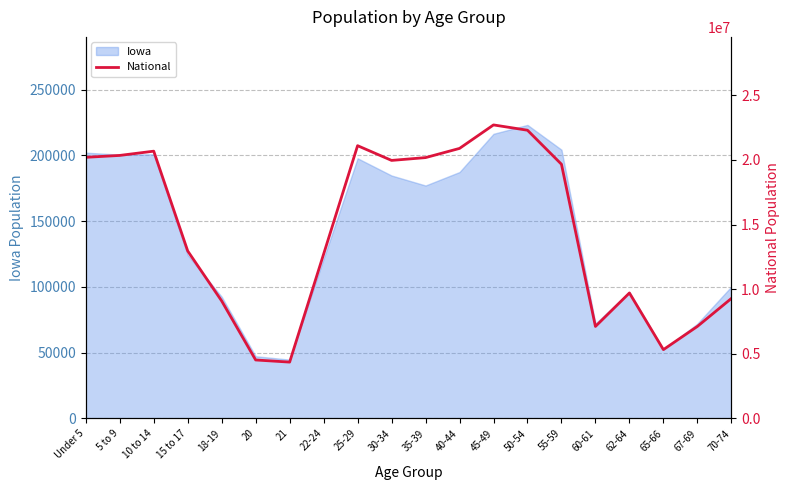

The chart shows a value of 4352365 at 35-39. True or false?

False